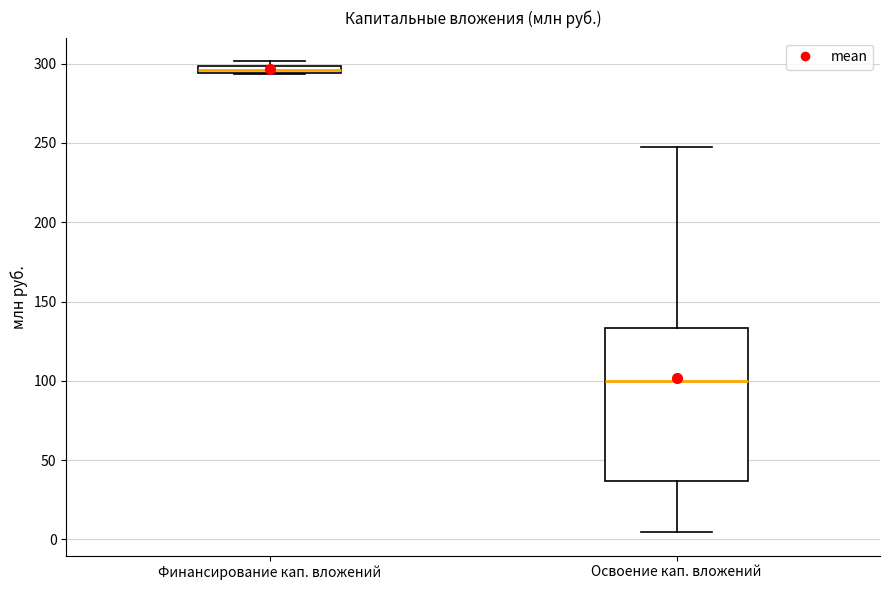

Where is the upper edge of the box for Финансирование кап. вложений on the y-axis? The values are not printed on the chart, so give them approximately, as read against the axis.

300